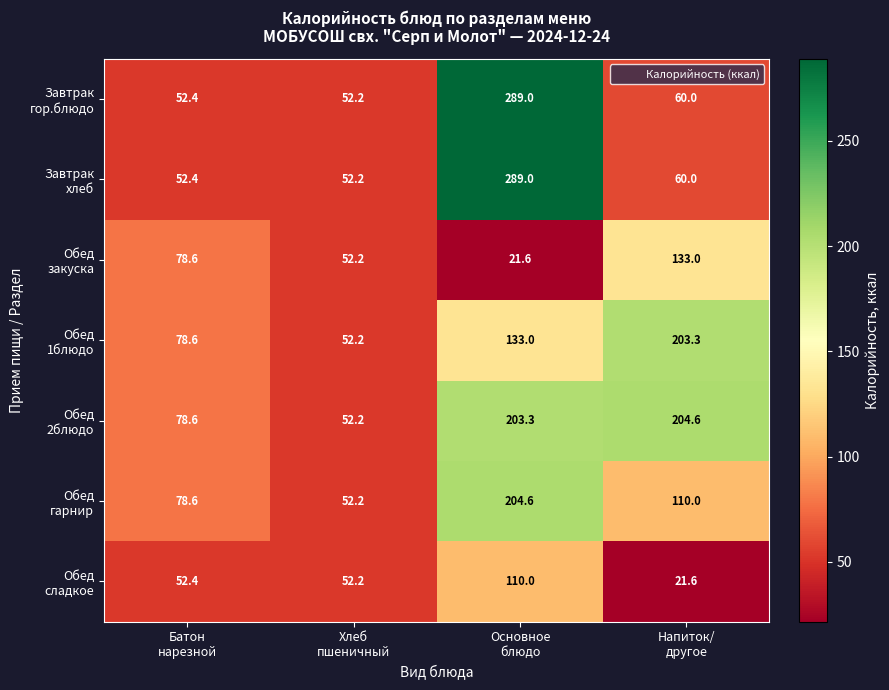

How many categories are shown in the chart?

4